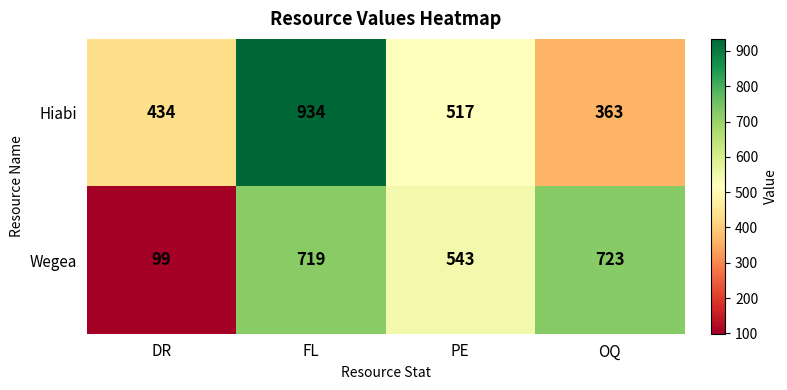

What is the average value of the Wegea series?

521